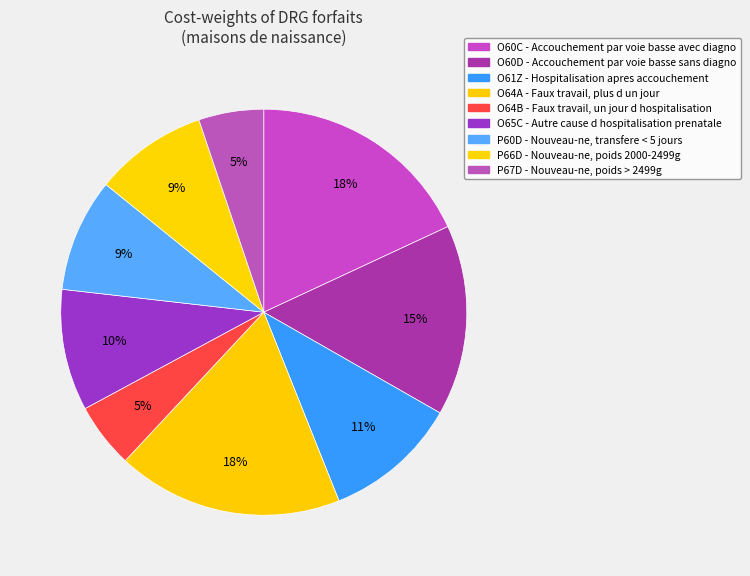

What percentage is NOT represented by P67D?

94.8%